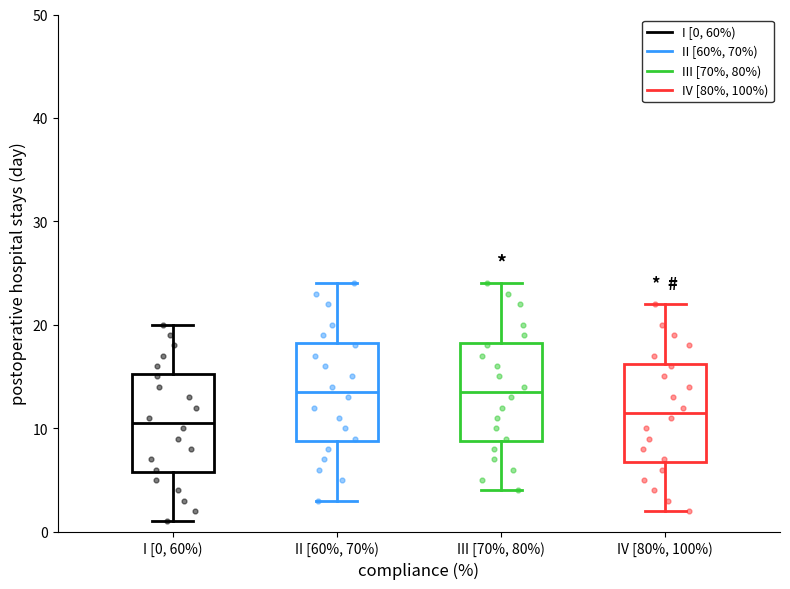

Reading left to right, transcribe this box plot: for each box, give where its median line is, the range the box spans, and where its two whiskers end, as read against the y-axis. The values are not printed on the chart, so give them approximately, as read against the axis.

I [0, 60%): median 11, box 6 to 15, whiskers 1 to 20
II [60%, 70%): median 14, box 9 to 18, whiskers 3 to 24
III [70%, 80%): median 14, box 9 to 18, whiskers 4 to 24
IV [80%, 100%): median 12, box 7 to 16, whiskers 2 to 22